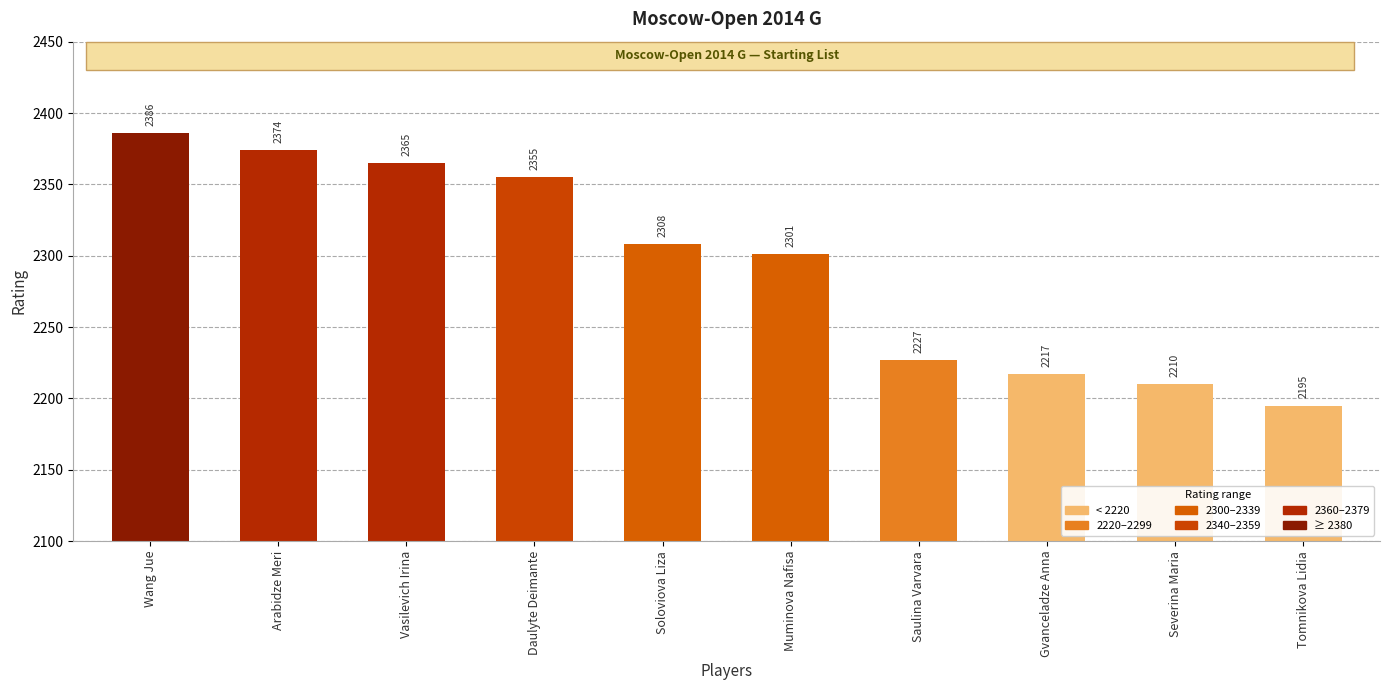

What is the smallest value displayed?

2195